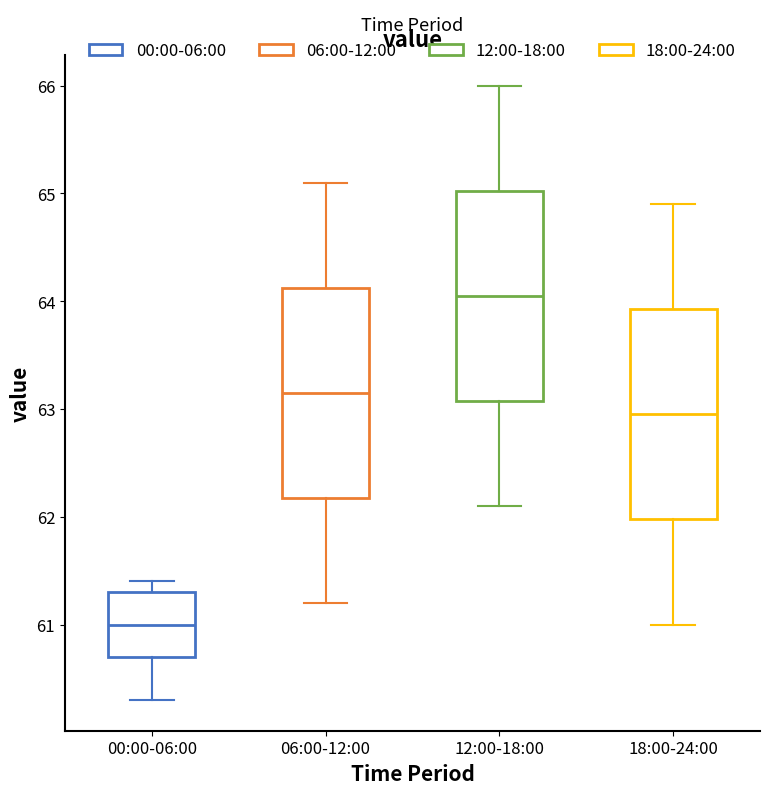

Where does the lower whisker of the box for 00:00-06:00 end on the y-axis? The values are not printed on the chart, so give them approximately, as read against the axis.

60.3